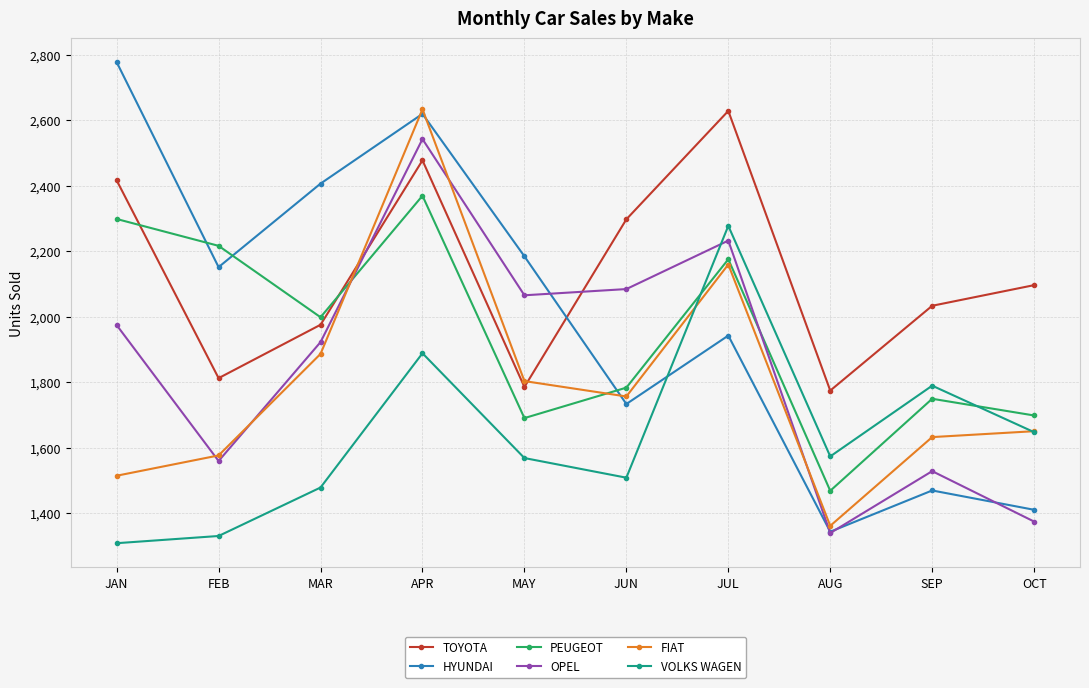

The value of FIAT at FEB is 1576. True or false?

True